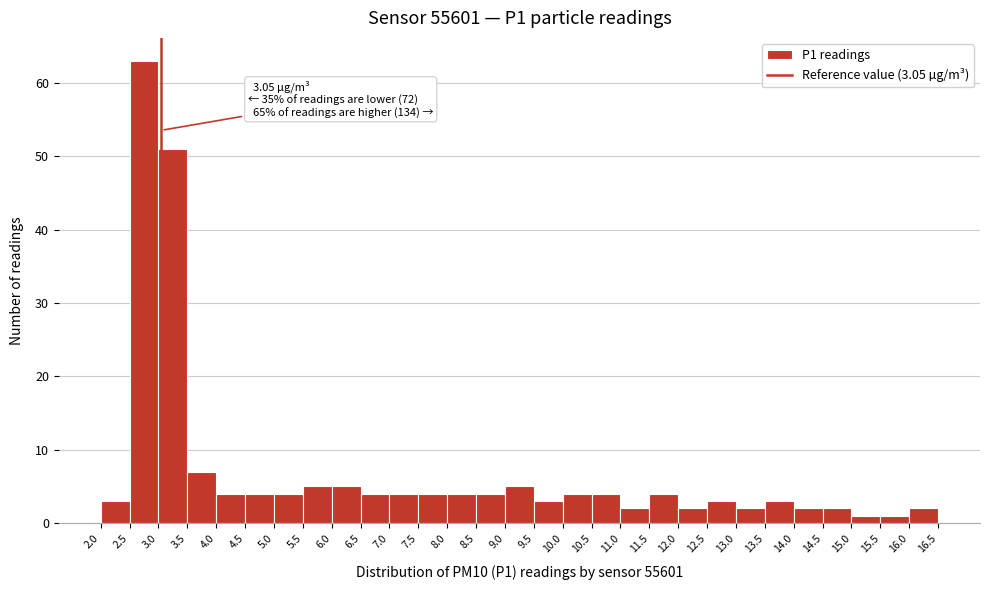

Over which range of the x-axis is the bar tallest?

2.5 to 3.0